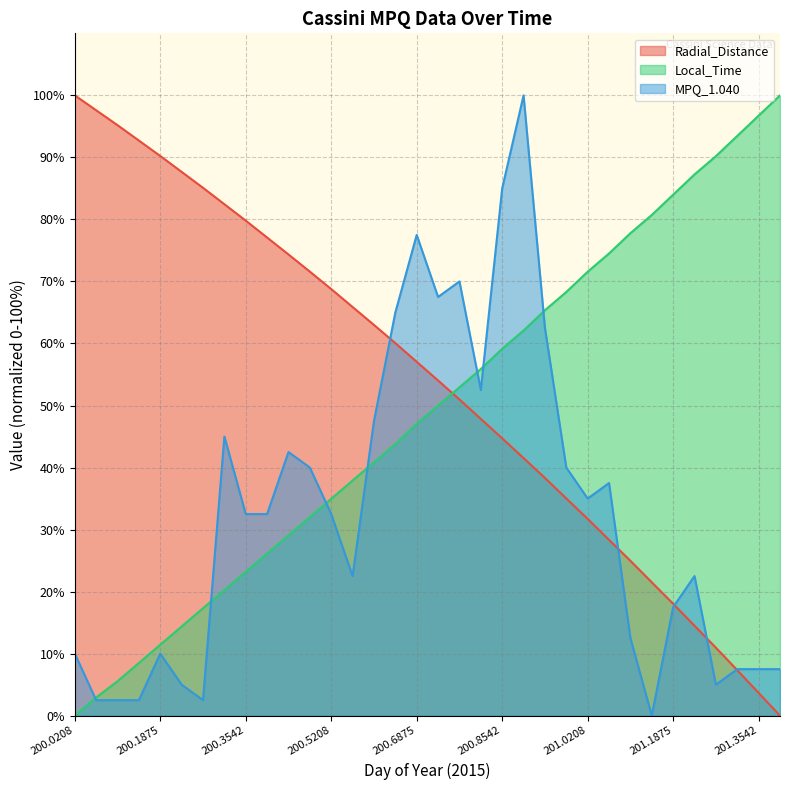

Reading left to right, transcribe all the data shown in this chart.

Radial_Distance: 100.0	97.6	95.2	92.7	90.2	87.7	85.1	82.5	79.8	77.1	74.3	71.6	68.8	65.9	63.0	60.1	57.0	54.0	51.0	47.8	44.7	41.5	38.3	35.0	31.7	28.3	25.0	21.5	18.0	14.5	11.0	7.3	3.7	0.0
Local_Time: 0.0	2.9	5.6	8.5	11.4	14.4	17.3	20.3	23.2	26.1	29.1	32.0	35.0	37.9	40.8	43.8	47.1	50.0	52.9	55.9	59.2	62.1	65.4	68.3	71.6	74.5	77.8	80.7	84.0	87.3	90.2	93.5	96.7	100.0
MPQ_1.040: 10.0	2.5	2.5	2.5	10.0	5.0	2.5	45.0	32.5	32.5	42.5	40.0	32.5	22.5	47.5	65.0	77.5	67.5	70.0	52.5	85.0	100.0	62.5	40.0	35.0	37.5	12.5	0.0	17.5	22.5	5.0	7.5	7.5	7.5